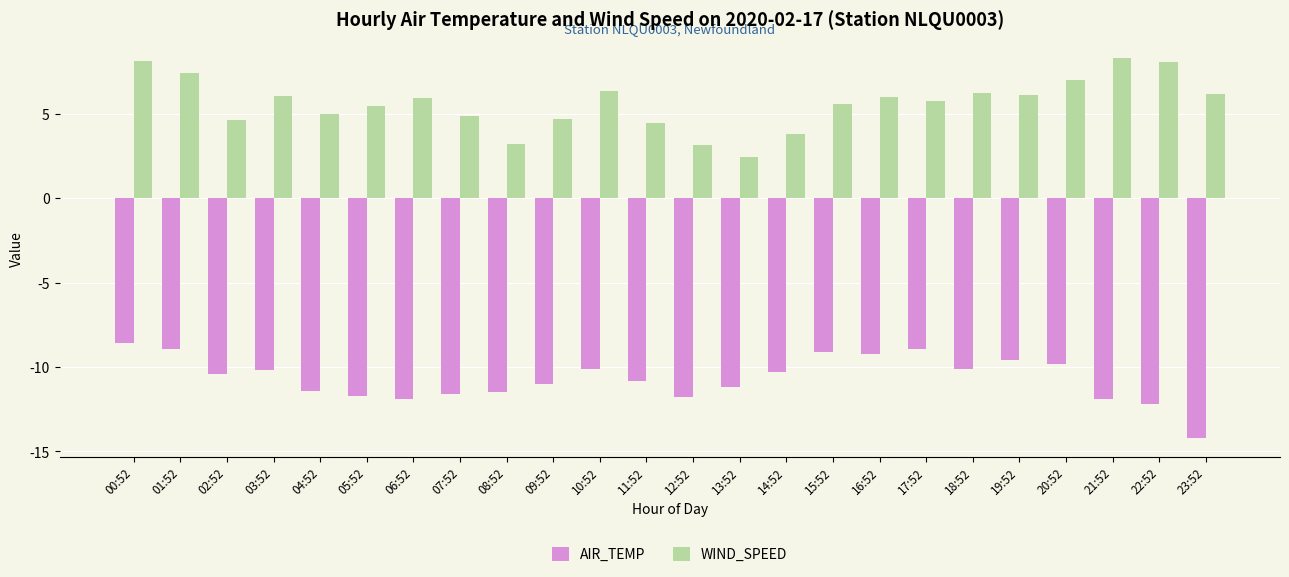

What is the label of the 14th bar from the left?

13:52